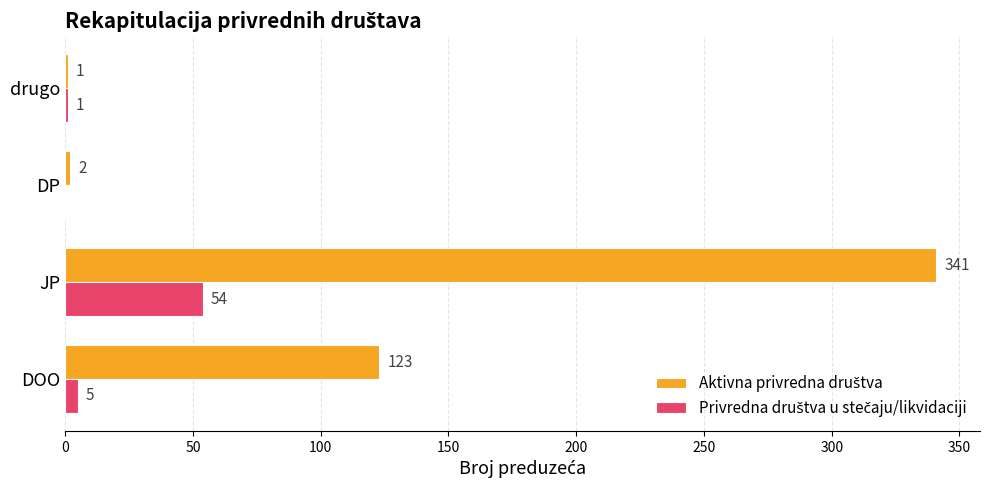

At which category is the sum across all series the highest?

JP